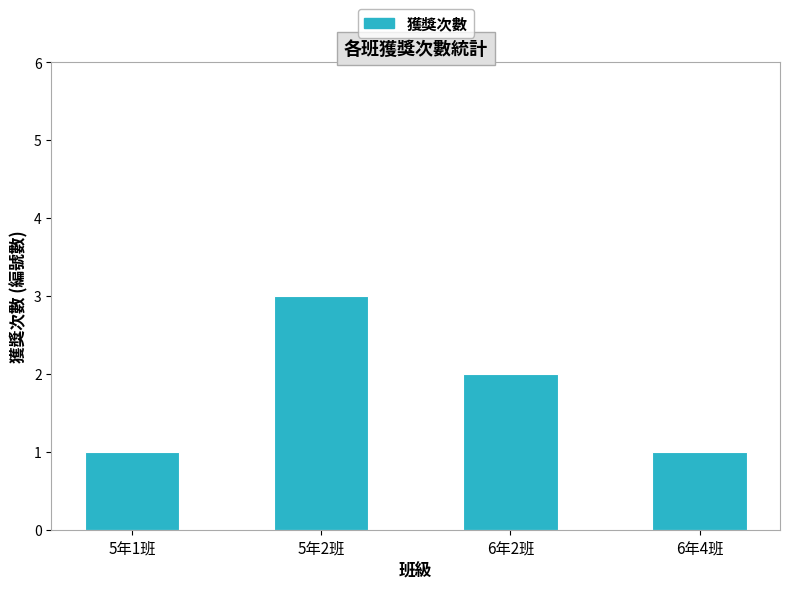

What is the change in value from 5年1班 to 6年2班?

+1